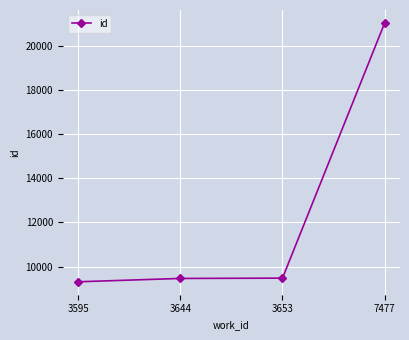

What is the difference between the maximum and minimum values?

11709